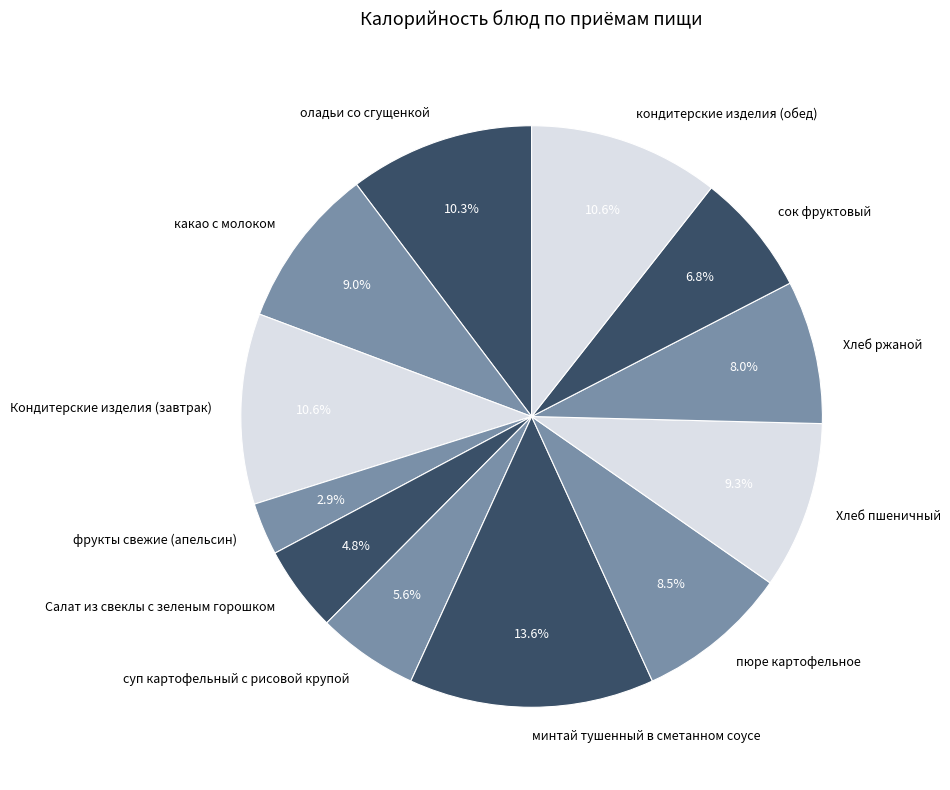

Approximately how many times larger is the value at Кондитерские изделия (завтрак) compared to Хлеб пшеничный?

1.1